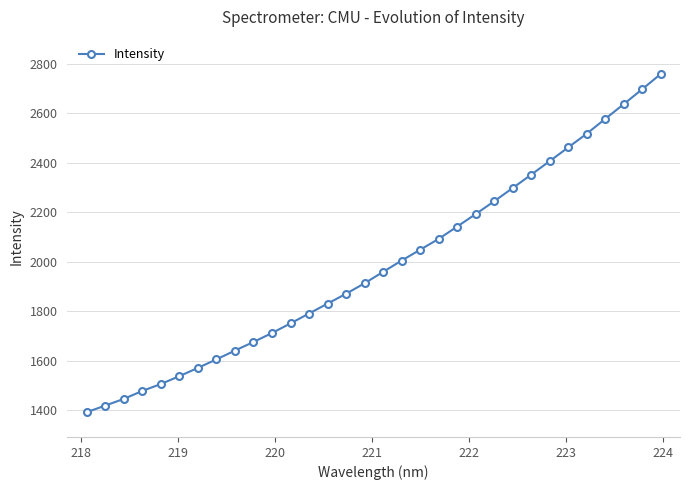

What is the minimum value shown in the chart?

1392.9